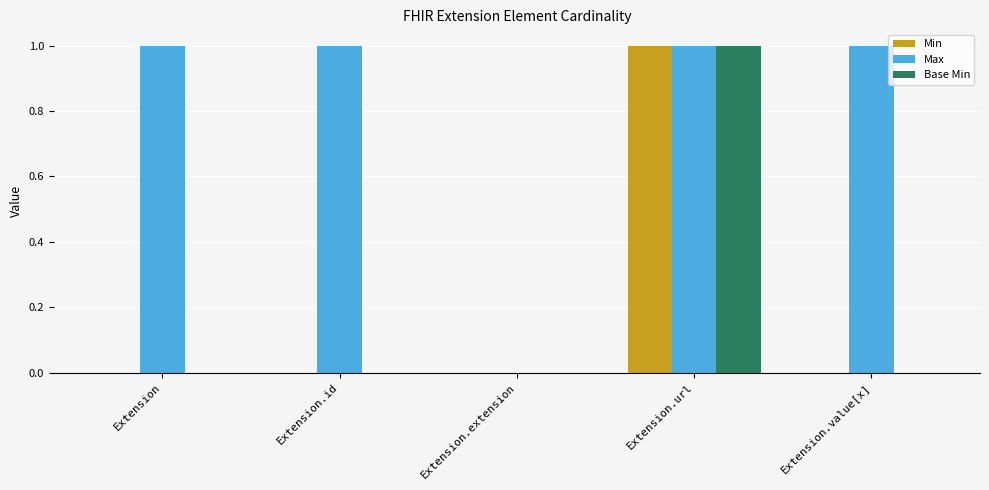

Which series has the largest total across all categories?

Max